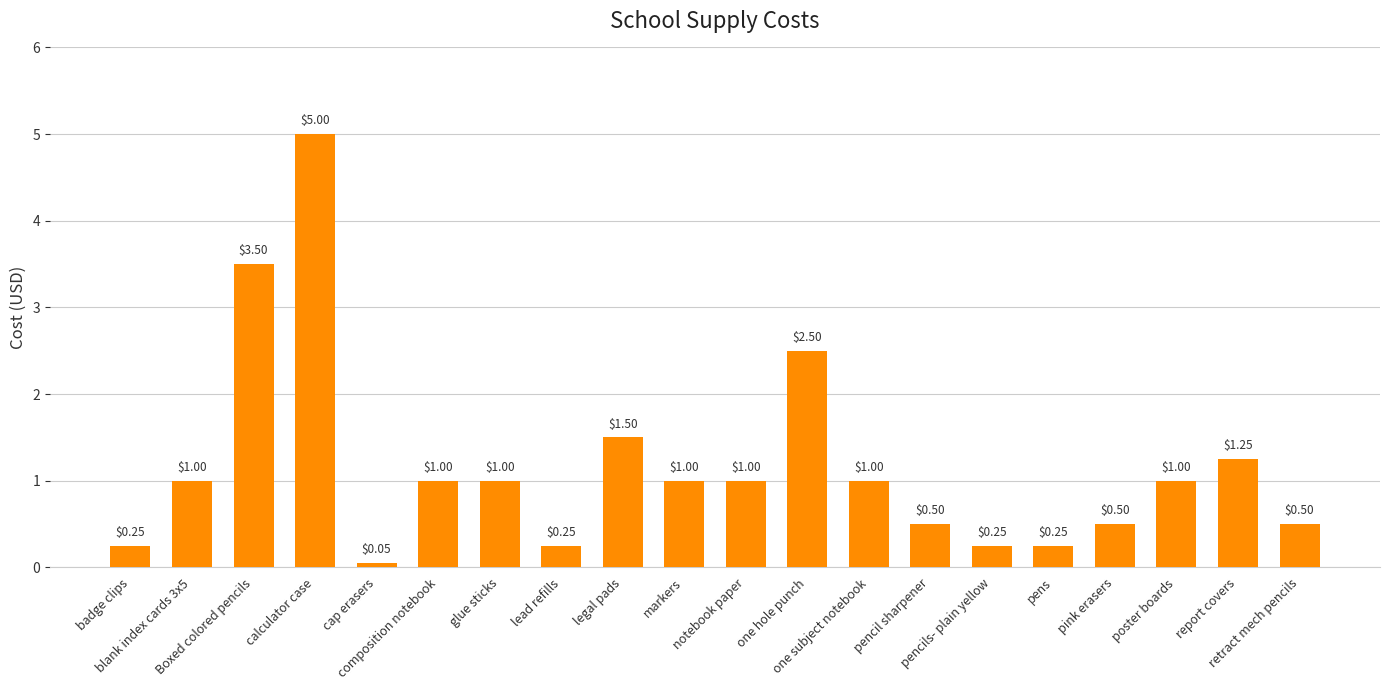

What is the value of the 19th bar from the left?

1.2